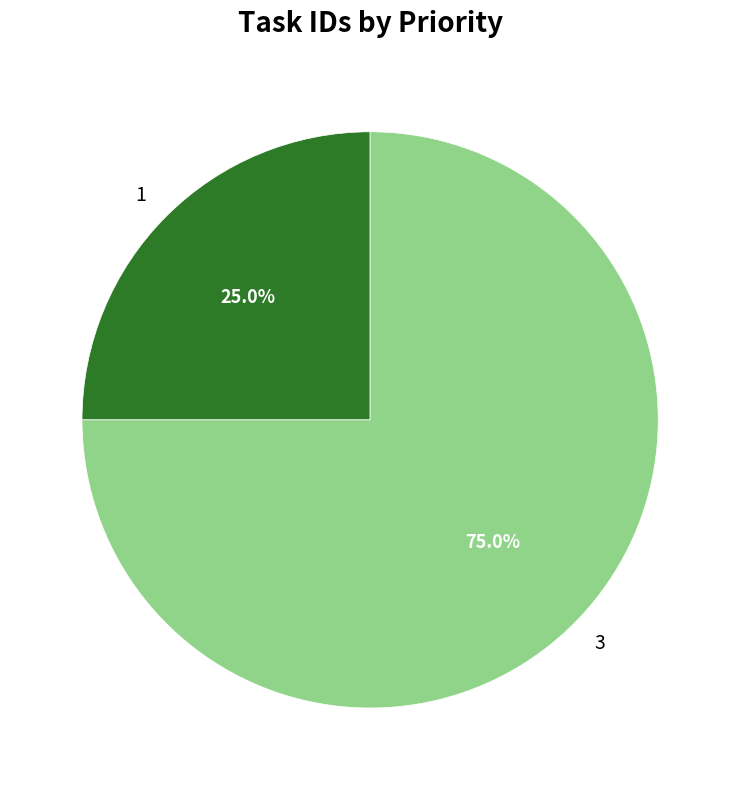

To the nearest percent, what portion does 3 represent?

75%